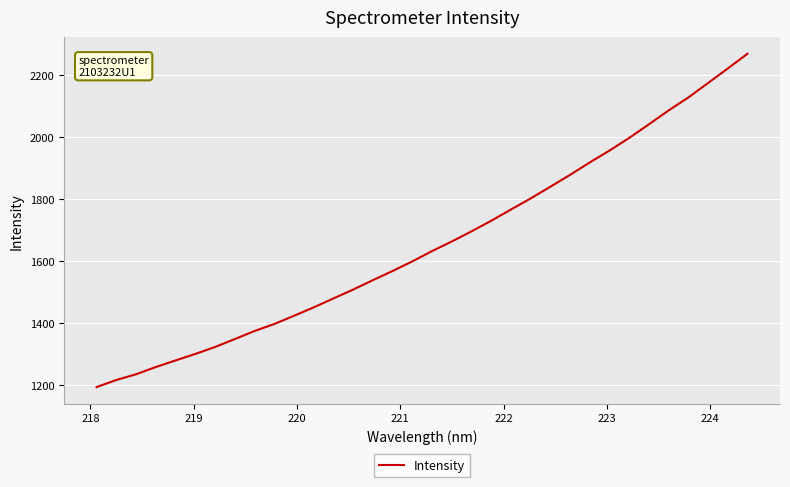

Is this an area chart (filled region under the line)?

No